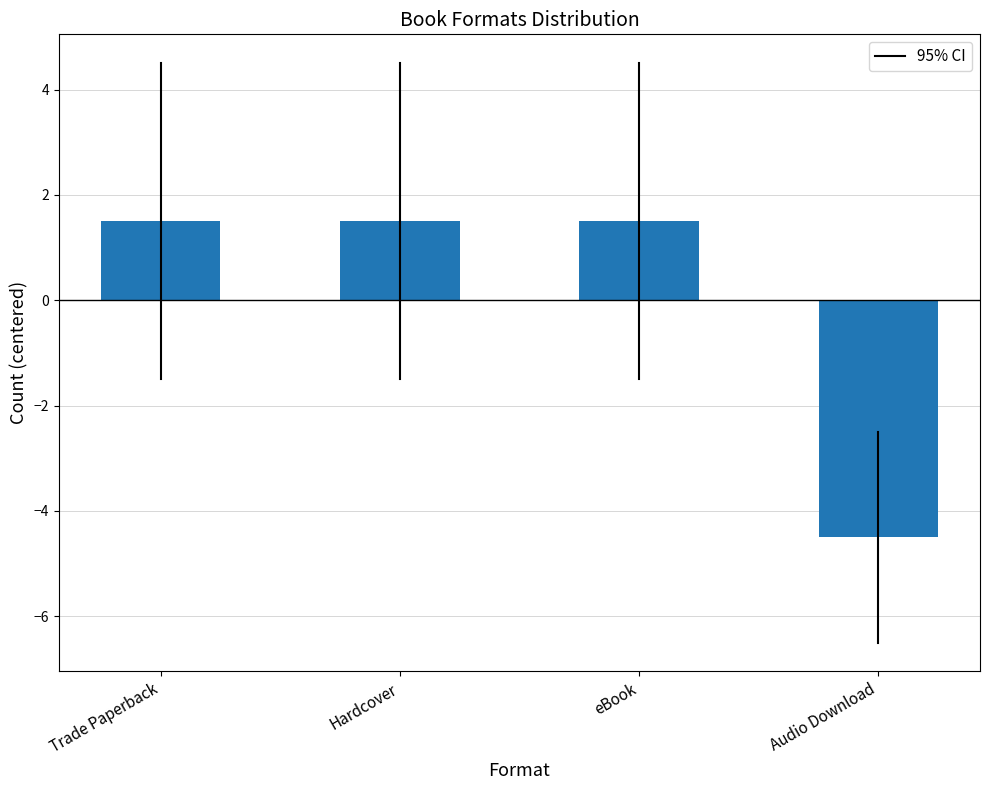

What is the greatest value displayed?

1.5